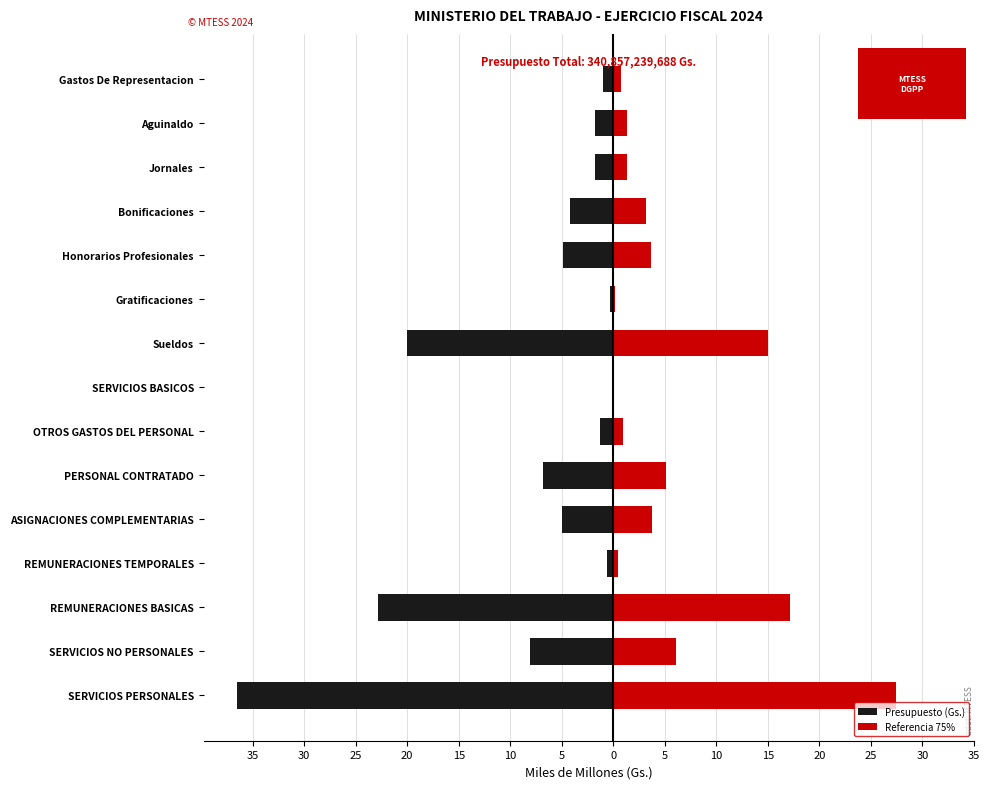

What is the difference between the maximum and second lowest values in the Presupuesto (Gs.) series?

22.8